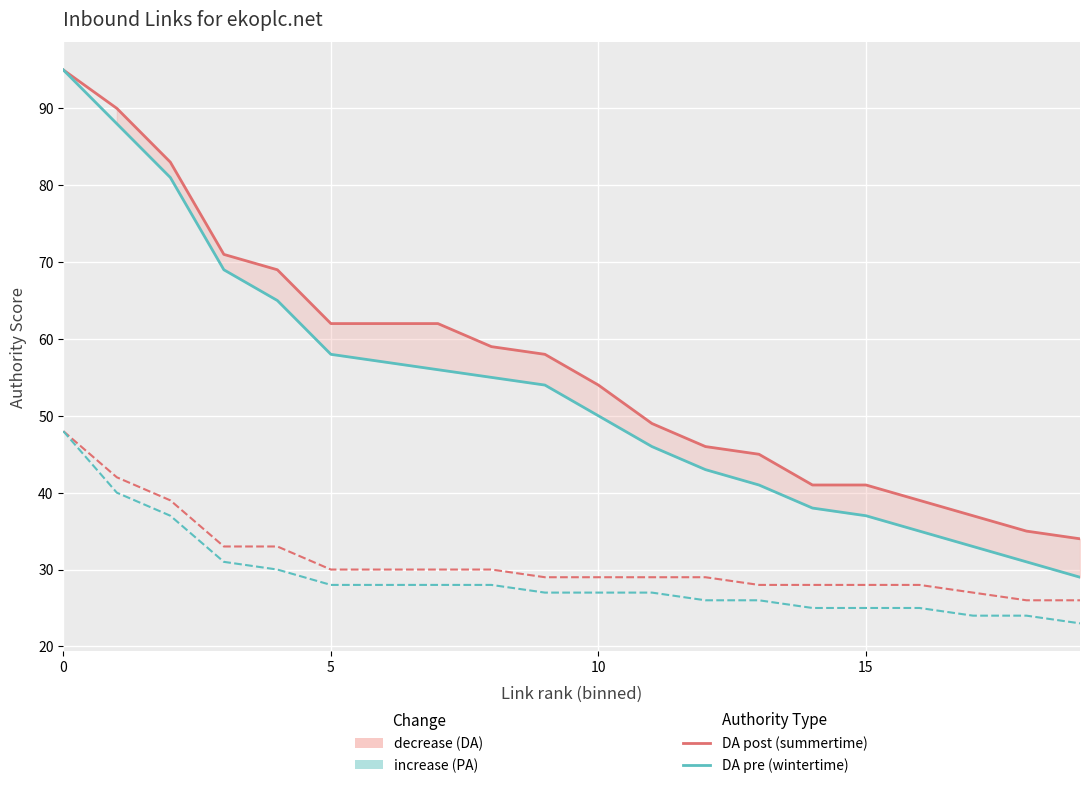

How many data points in PA pre (wintertime) are above 27?

9